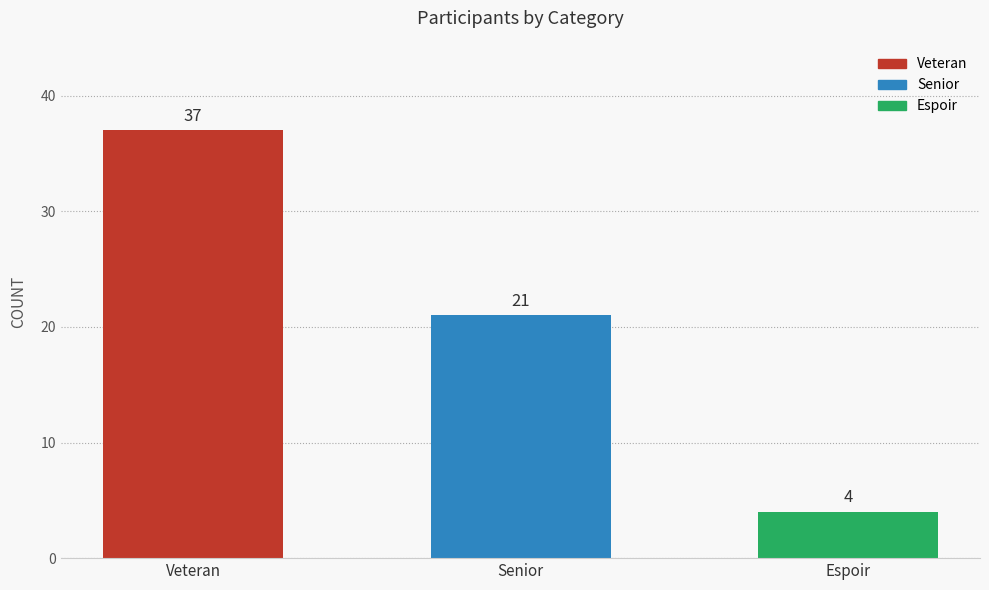

Does the chart contain any negative values?

No